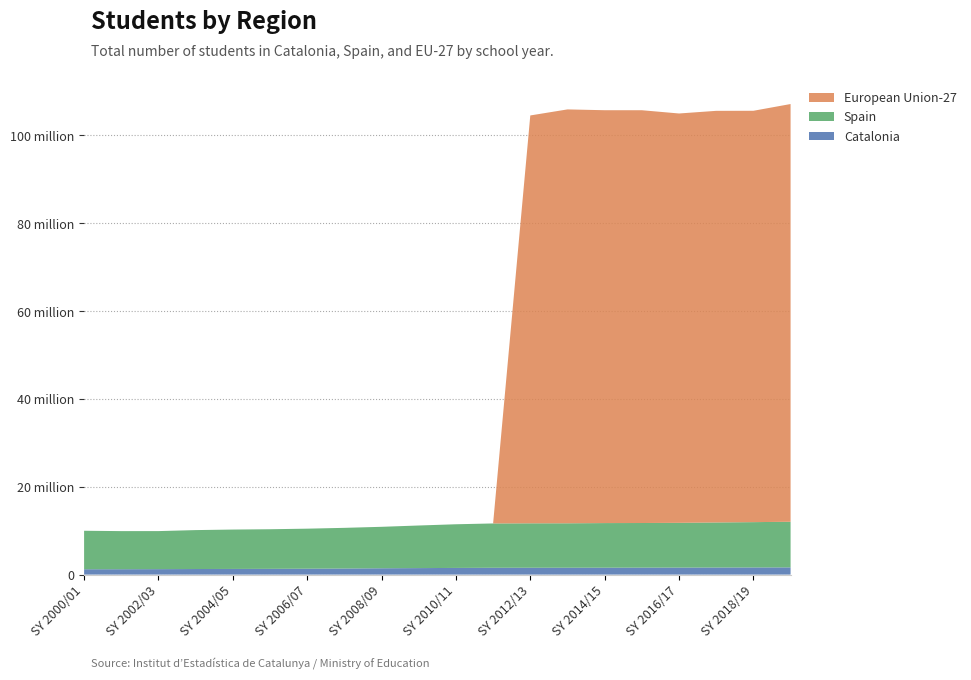

Reading right to left, extract all data points from this chart.

Catalonia: 1640623	1625507	1610571	1596406	1586145	1573563	1564835	1560764	1554816	1518815	1478990	1439588	1384375	1343263	1309800	1288614	1268934	1242613	1224823	1216406
Spain: 10390646	10320934	10260903	10192299	10160738	10157823	10118098	10115420	10091969	9943546	9701187	9442726	9260741	9115368	9019114	8966986	8864819	8663370	8677012	8764421
European Union-27: 95126439	93672744	93735257	93215357	93998501	94017789	94250013	92880027	0	0	0	0	0	0	0	0	0	0	0	0